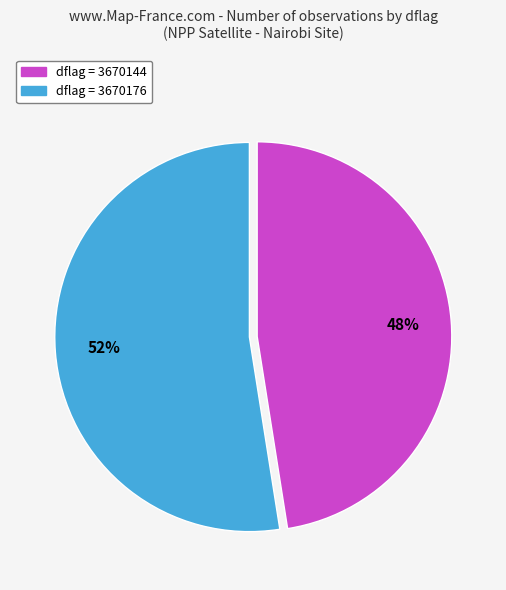

To the nearest percent, what is the average slice percentage?

50%